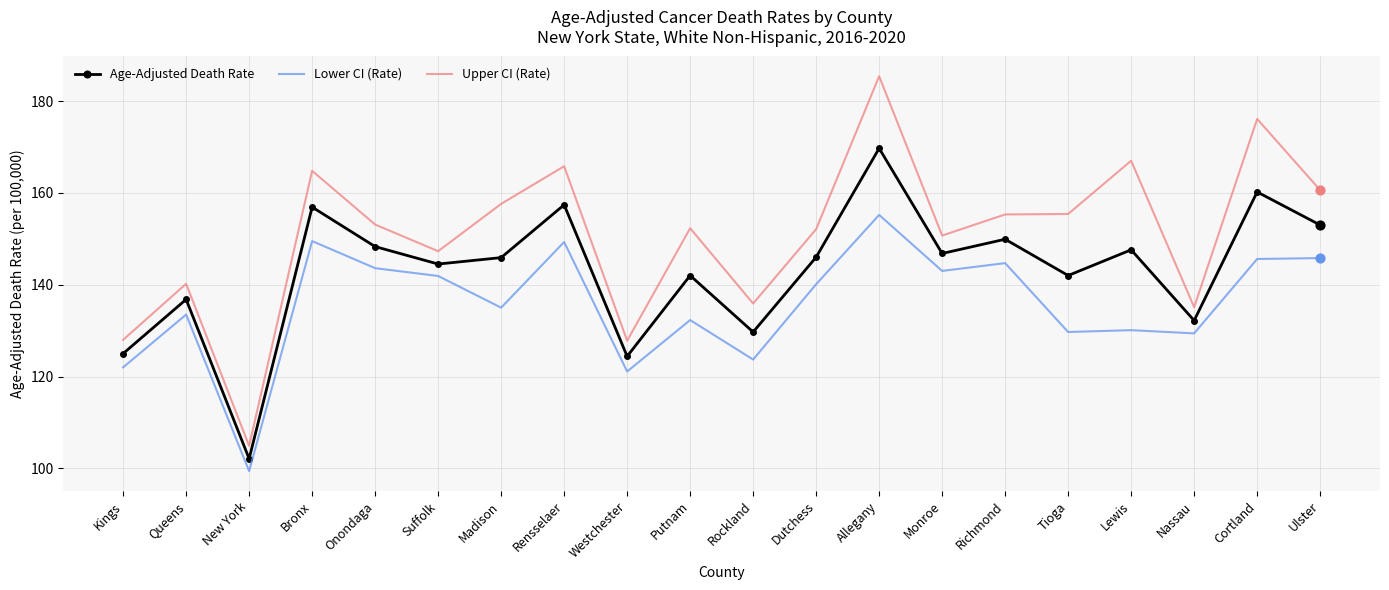

Which series has the largest total across all categories?

Upper CI (Rate)